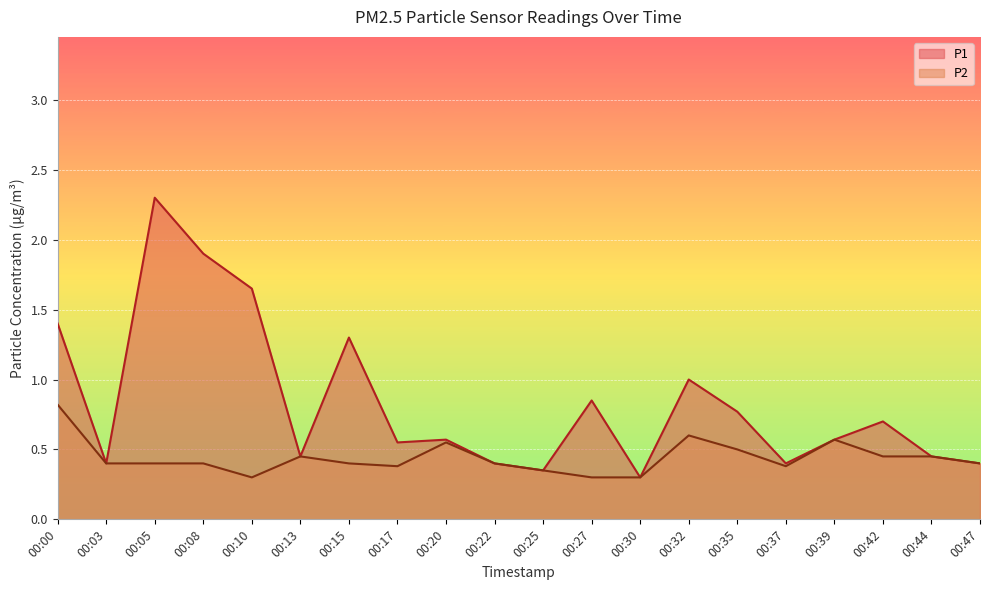

True or false: P2 and P1 intersect in this chart.

False